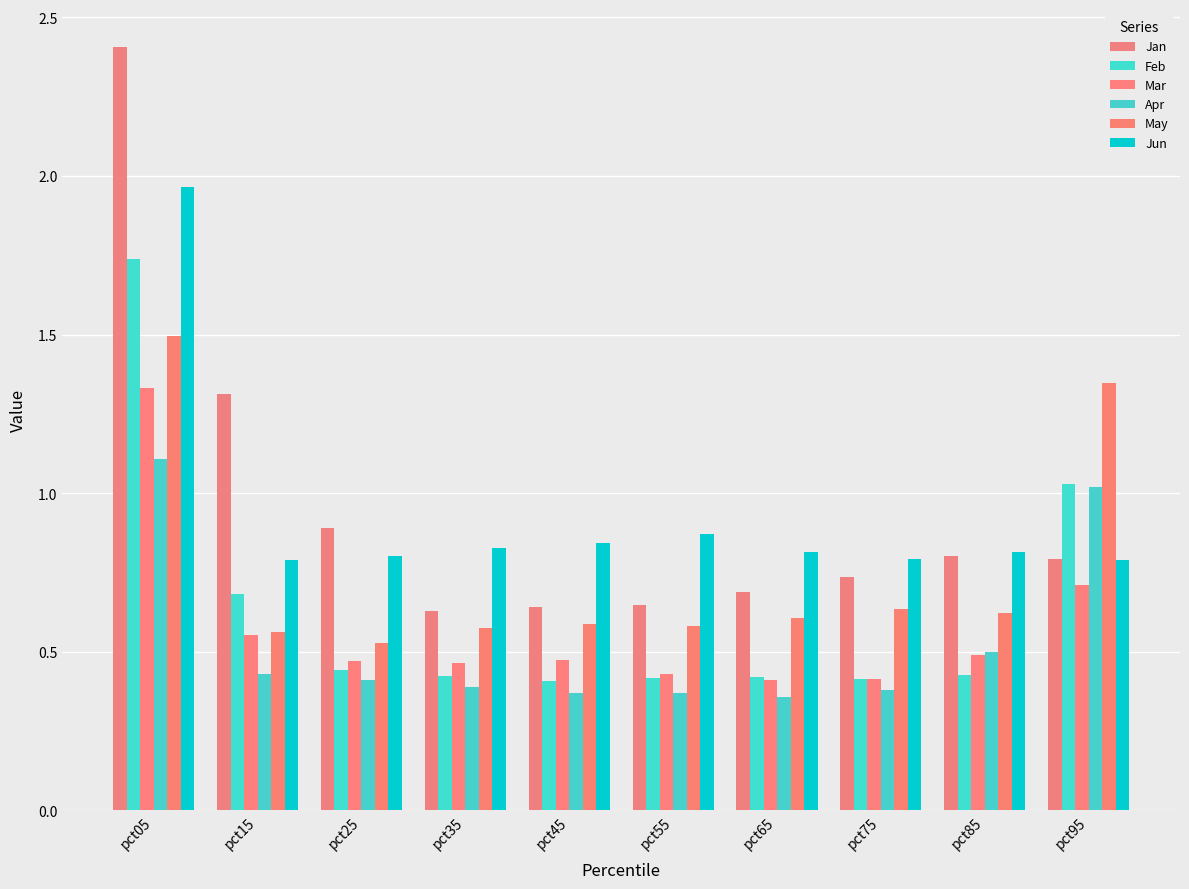

Is the value of Apr at pct05 greater than the value of Mar at pct85?

Yes